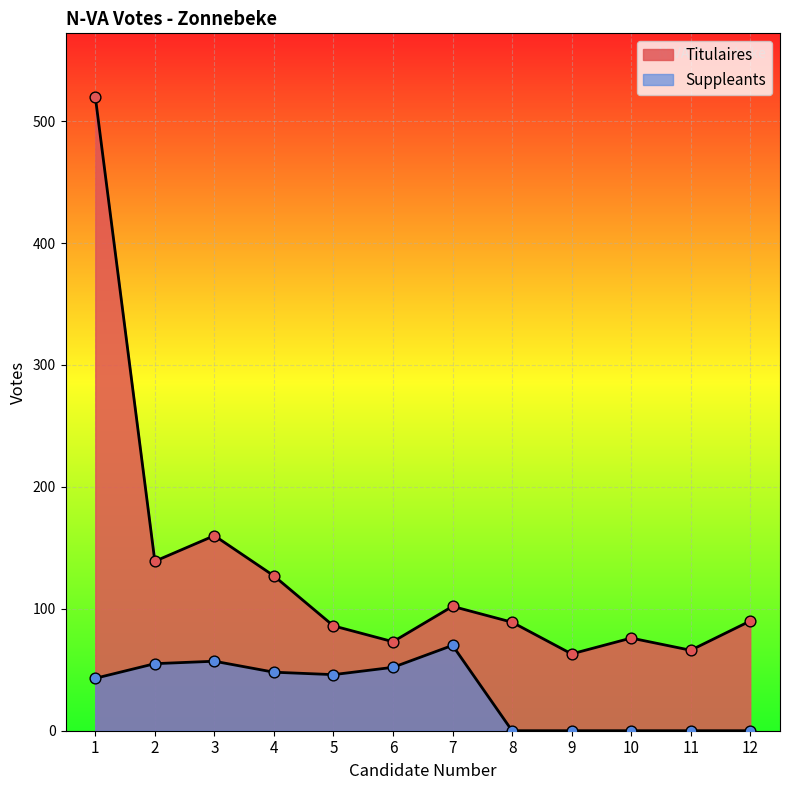

Is the value of Suppleants at 1 greater than the value of Titulaires at 10?

No